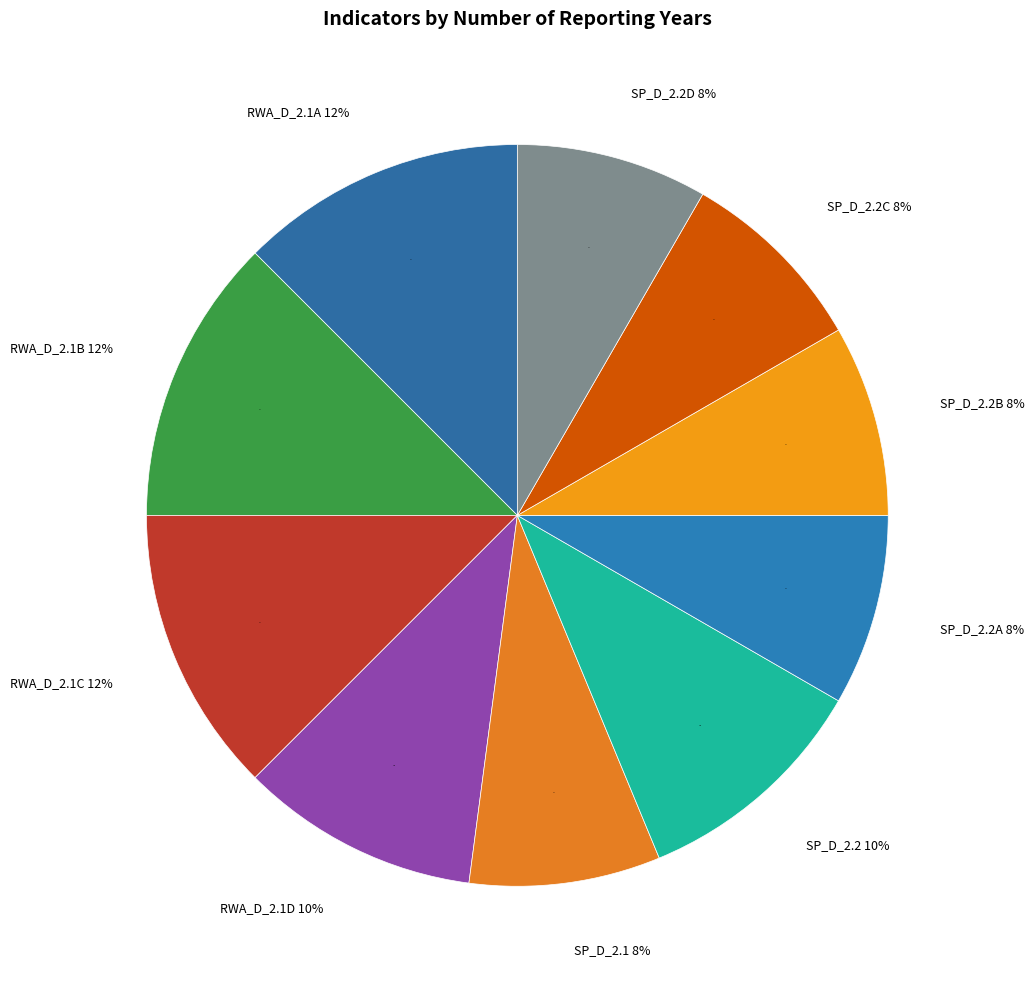

Is it true that RWA_D_2.1B is 2% of the pie?

False